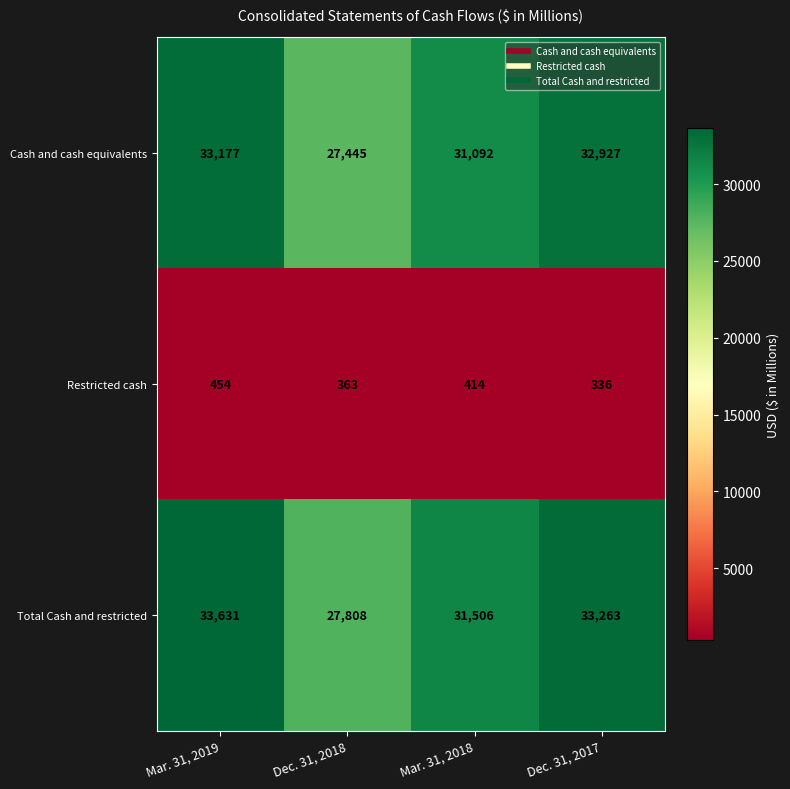

How many data points in Cash and cash equivalents are less than 32927?

2